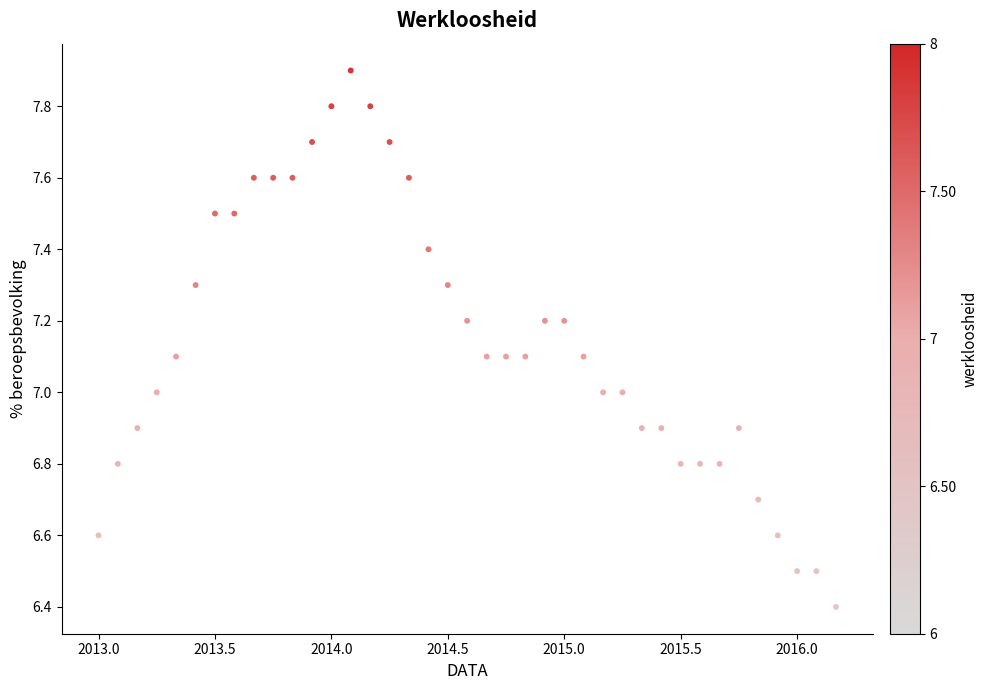

What is the range of Y values (max minus min)?

1.5